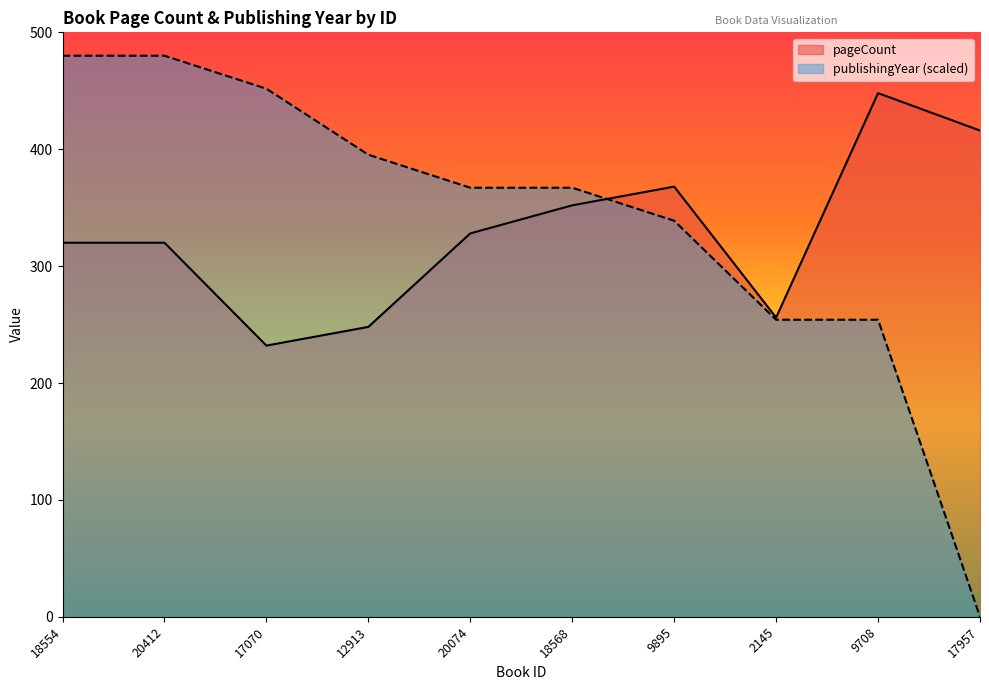

What is the total value across all series at 17957?

416.0